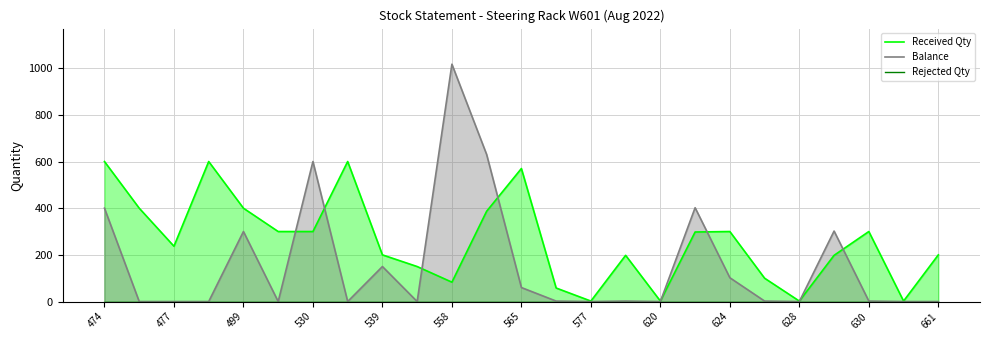

True or false: Balance and Rejected Qty cross at least once.

False